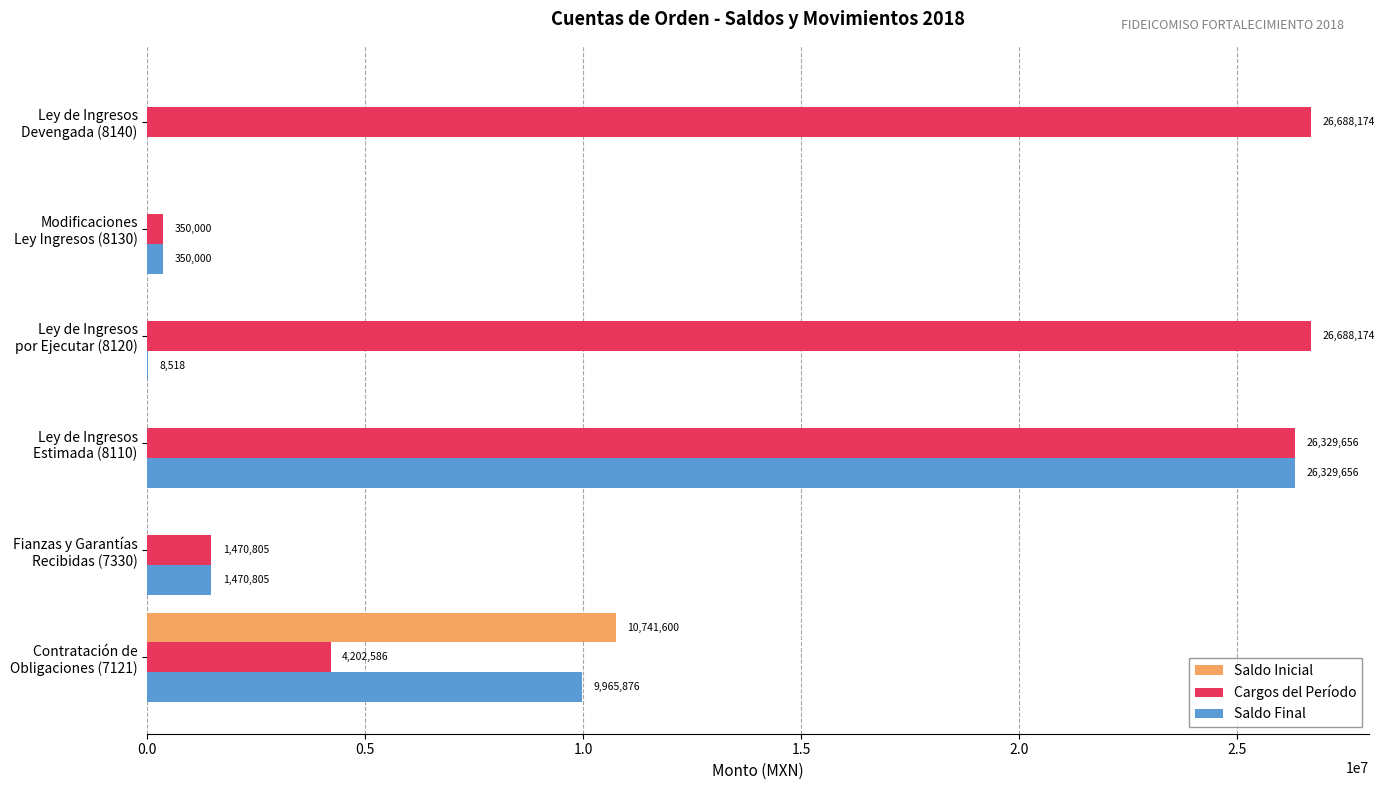

What is the greatest value displayed?

26688173.6